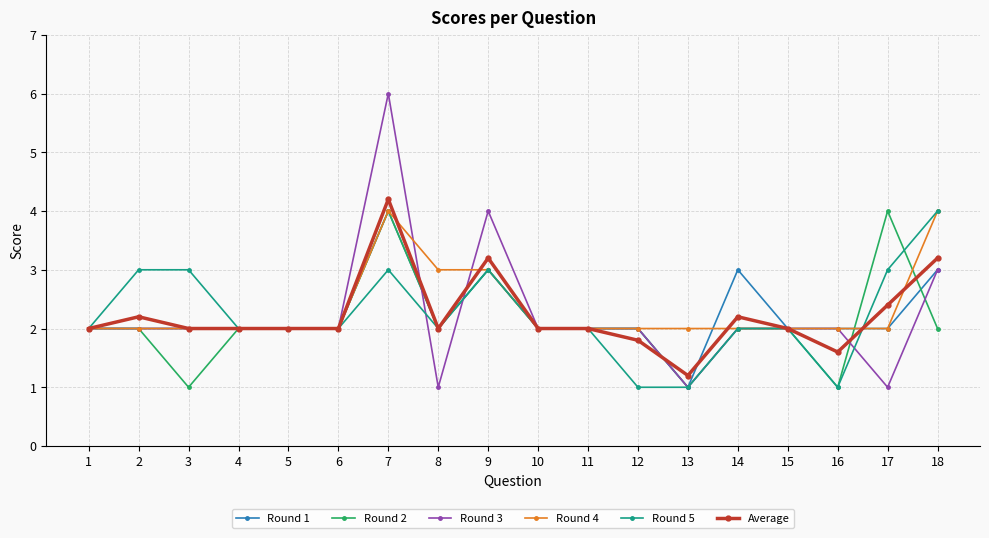

What is the minimum value shown in the chart?

1.0